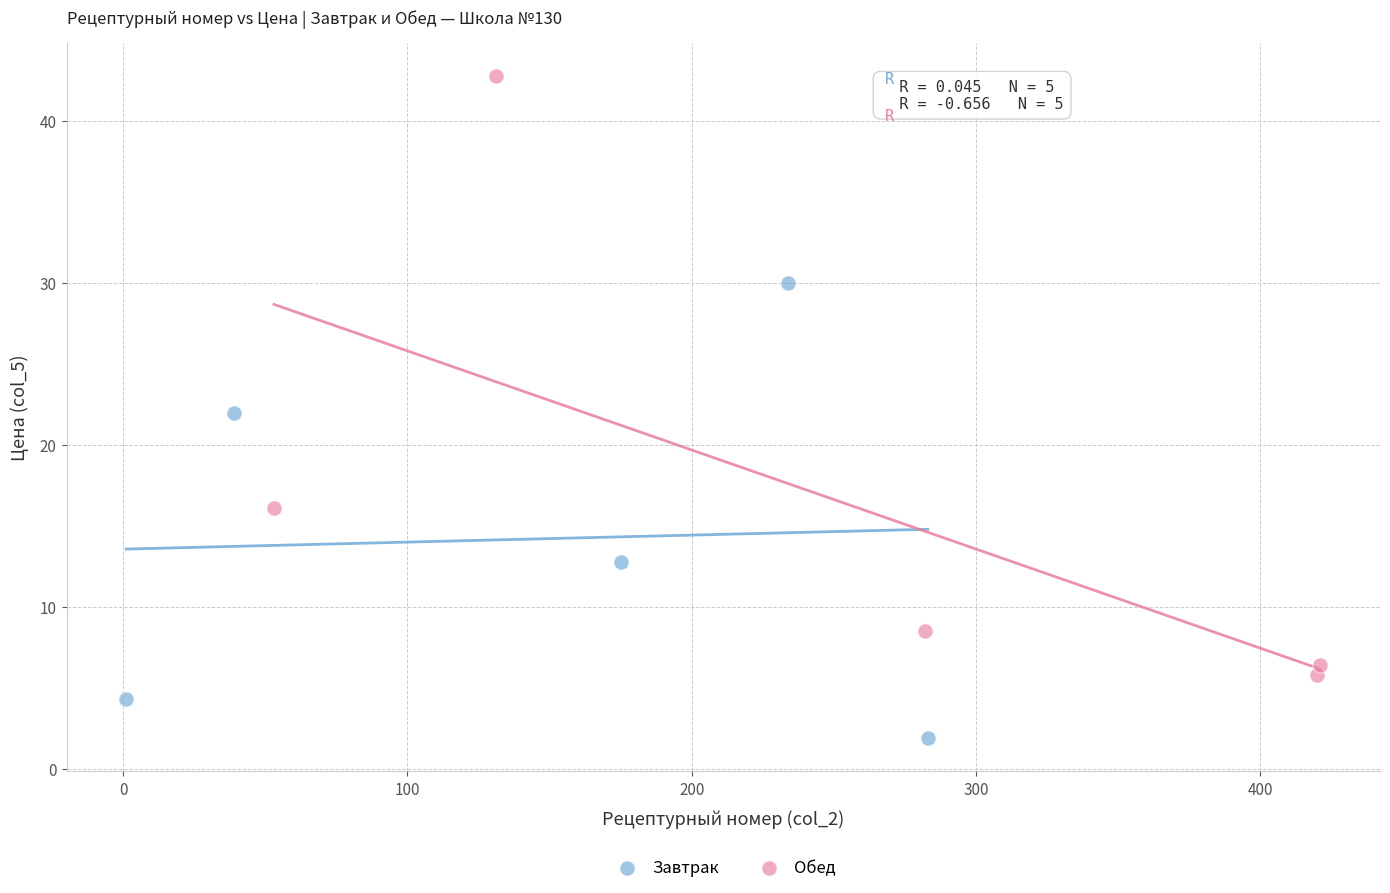

Which series reaches the maximum Y coordinate?

Обед